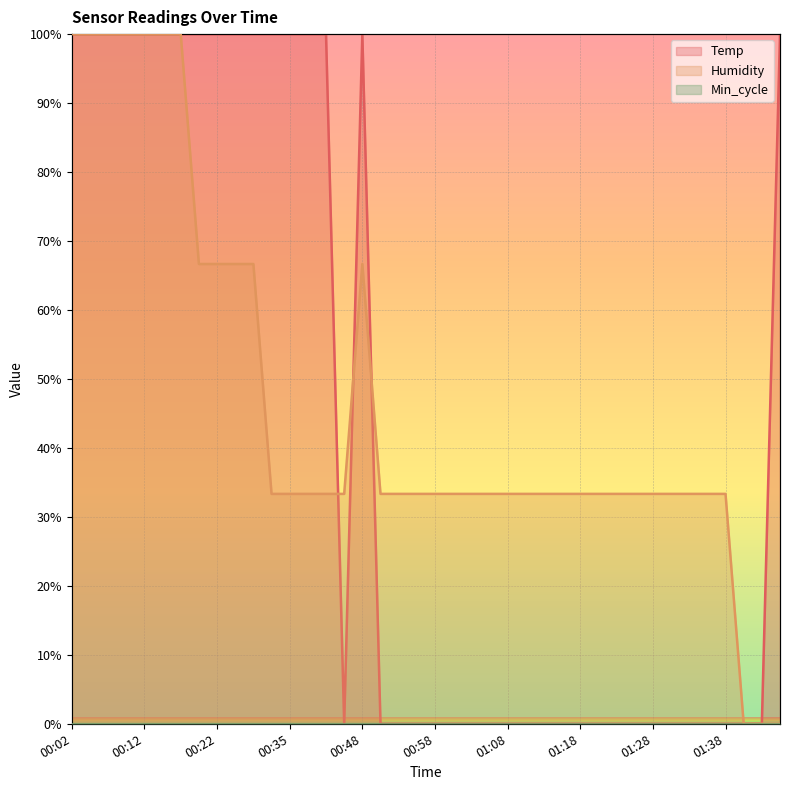

Which series has the largest total across all categories?

Humidity